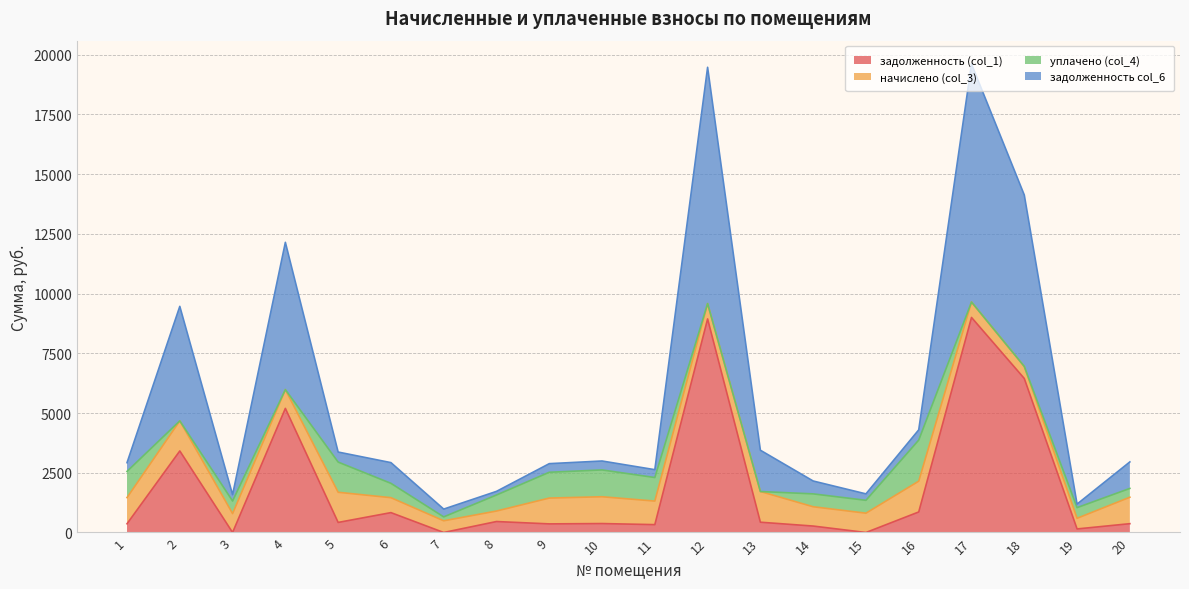

True or false: задолженность col_6 and задолженность (col_1) cross at least once.

False